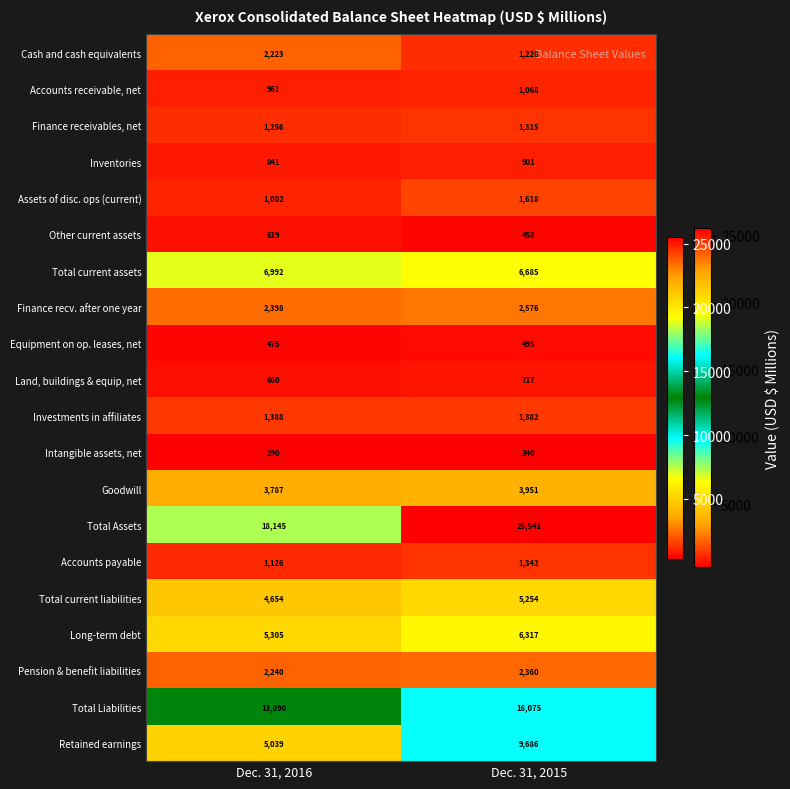

Count the number of categories in the chart.

2